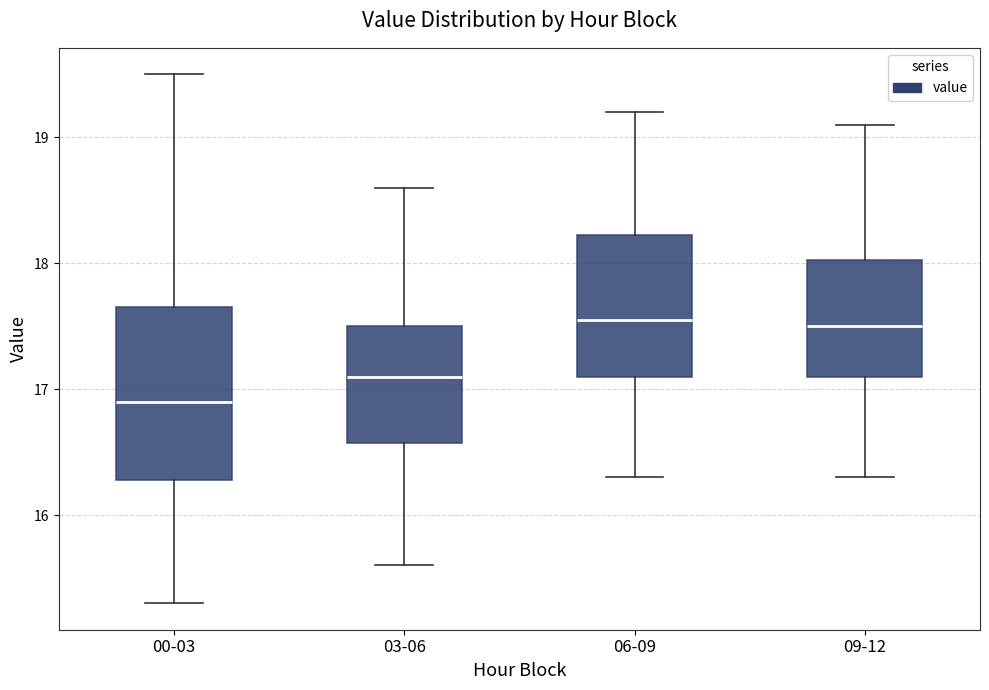

Where is the lower edge of the box for 06-09 on the y-axis? The values are not printed on the chart, so give them approximately, as read against the axis.

17.1